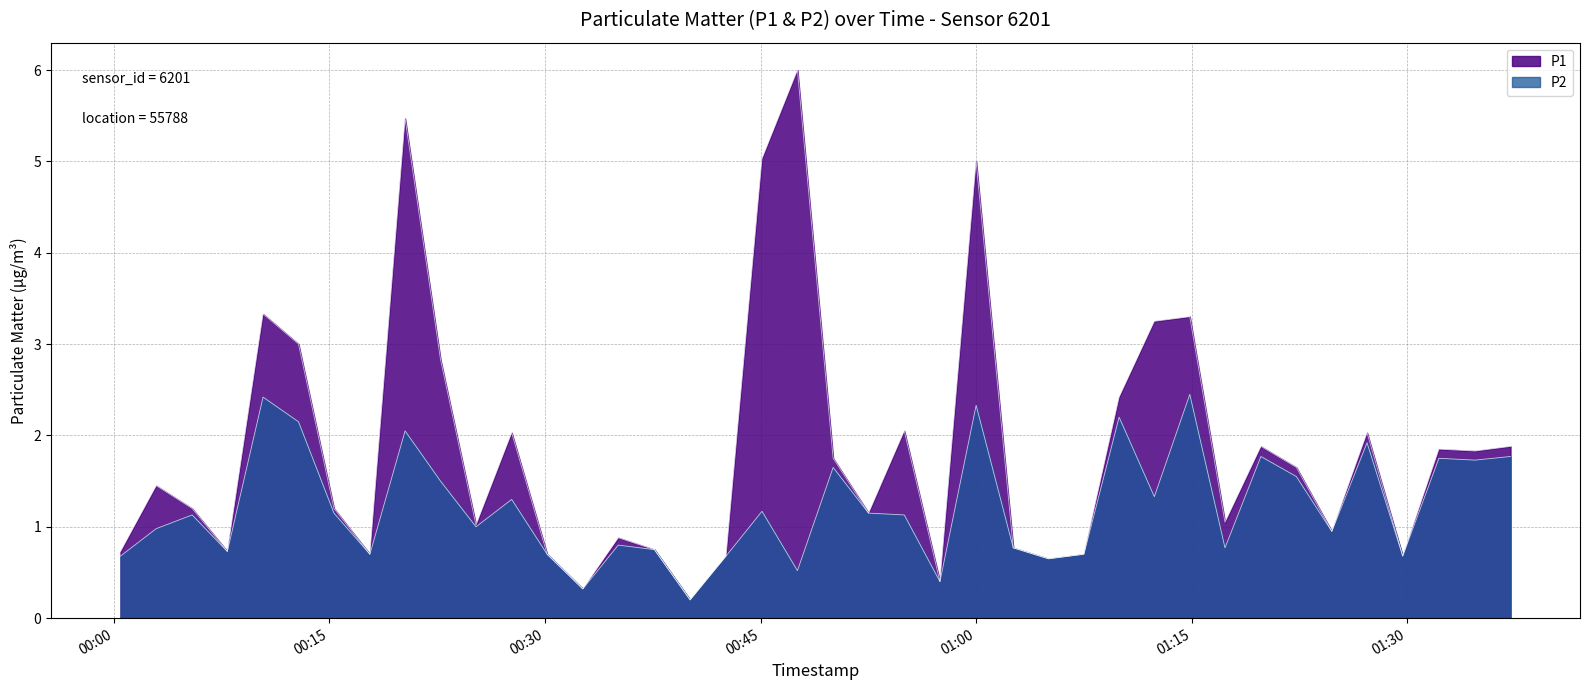

Is it true that P2 equals 1.1 at 2022-08-21T01:07:30?

False